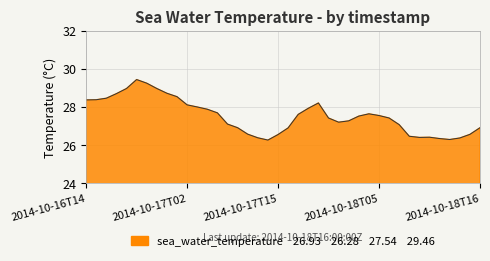

What is the greatest value displayed?

29.5